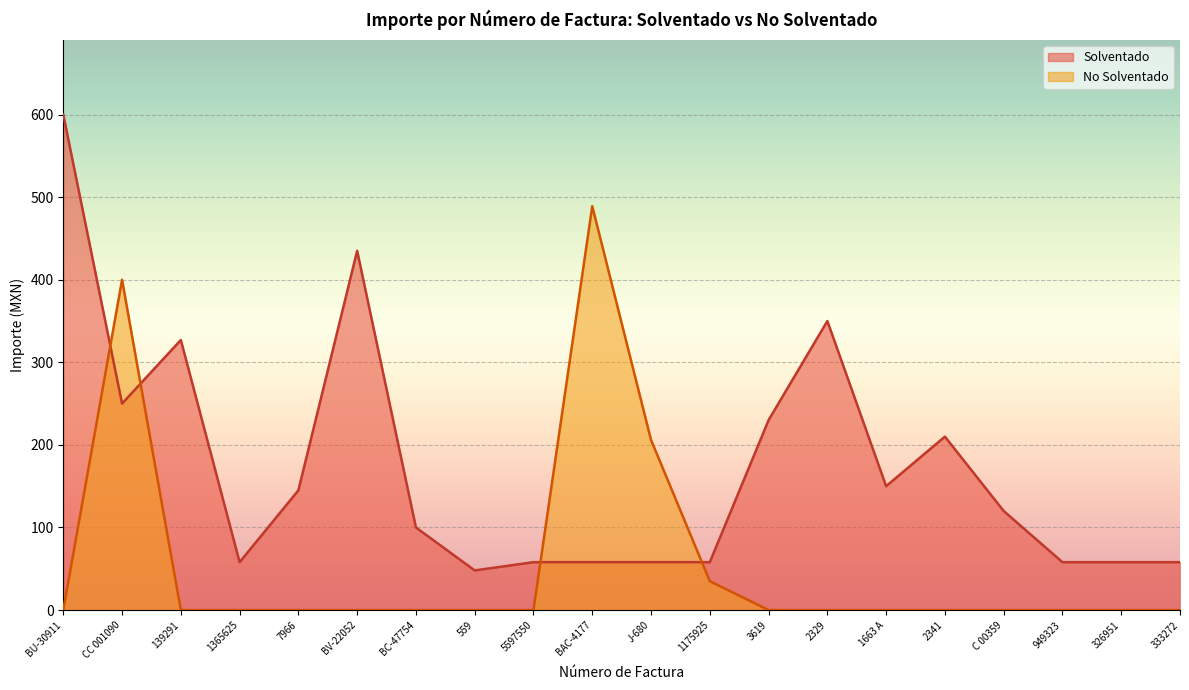

Reading right to left, list all the values displayed in this chart.

Solventado: 333272=58.0	326951=58.0	949323=58.0	C 00359=120.0	2341=210.0	1663 A=150.0	2329=350.0	3619=230.0	1175925=58.0	J-680=58.0	BAC-4177=58.0	5597550=58.0	559=48.0	BC-47754=100.0	BV-22052=435.0	7966=145.0	1365625=58.0	139291=327.0	CC 001090=250.0	BU-30911=600.0
No Solventado: 333272=0.0	326951=0.0	949323=0.0	C 00359=0.0	2341=0.0	1663 A=0.0	2329=0.0	3619=0.0	1175925=35.0	J-680=206.0	BAC-4177=489.1	5597550=0.0	559=0.0	BC-47754=0.0	BV-22052=0.0	7966=0.0	1365625=0.0	139291=0.0	CC 001090=400.0	BU-30911=0.0